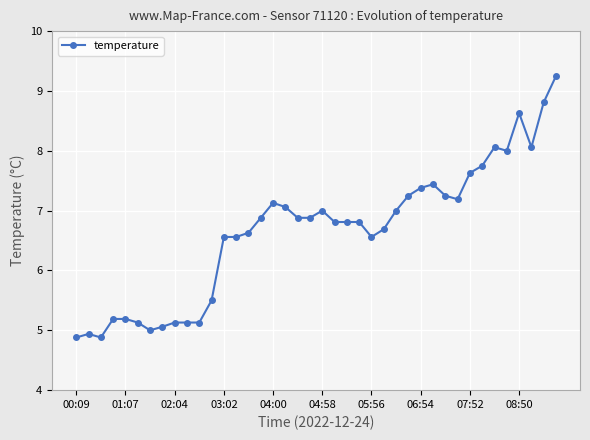

What is the difference between the maximum and minimum values?

4.4